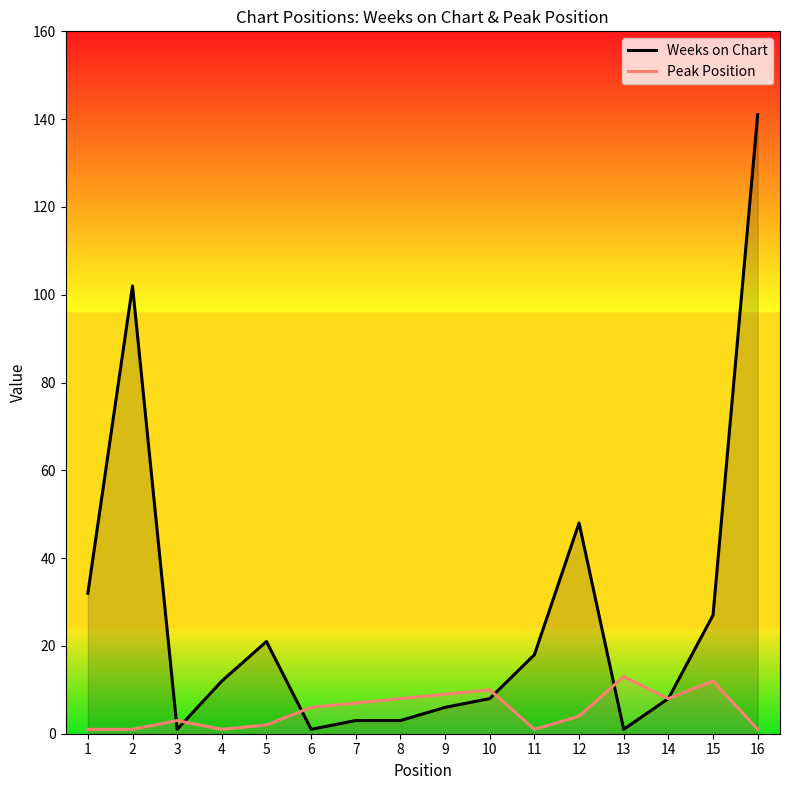

Reading left to right, list all the values displayed in this chart.

Weeks on Chart: 1=32	2=102	3=1	4=12	5=21	6=1	7=3	8=3	9=6	10=8	11=18	12=48	13=1	14=8	15=27	16=141
Peak Position: 1=1	2=1	3=3	4=1	5=2	6=6	7=7	8=8	9=9	10=10	11=1	12=4	13=13	14=8	15=12	16=1